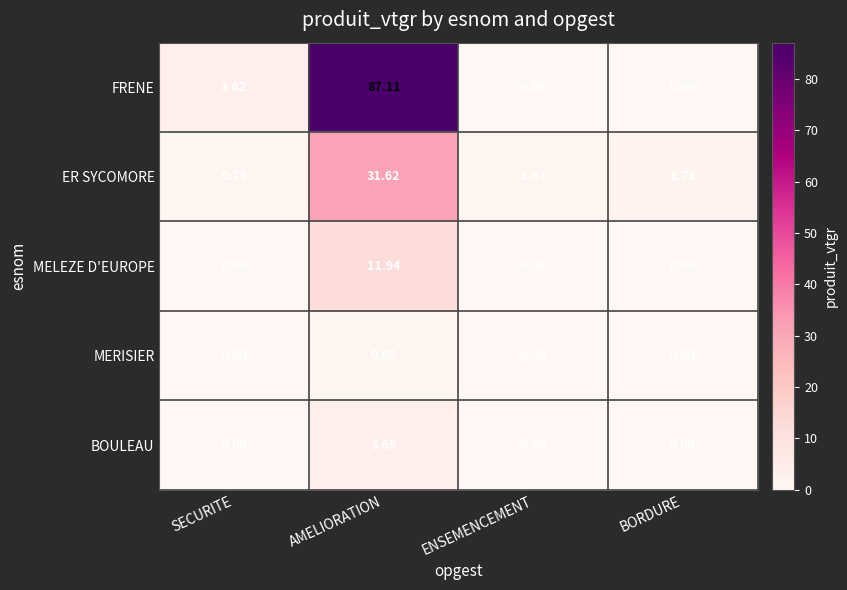

At which label does FRENE first exceed 3?

SECURITE